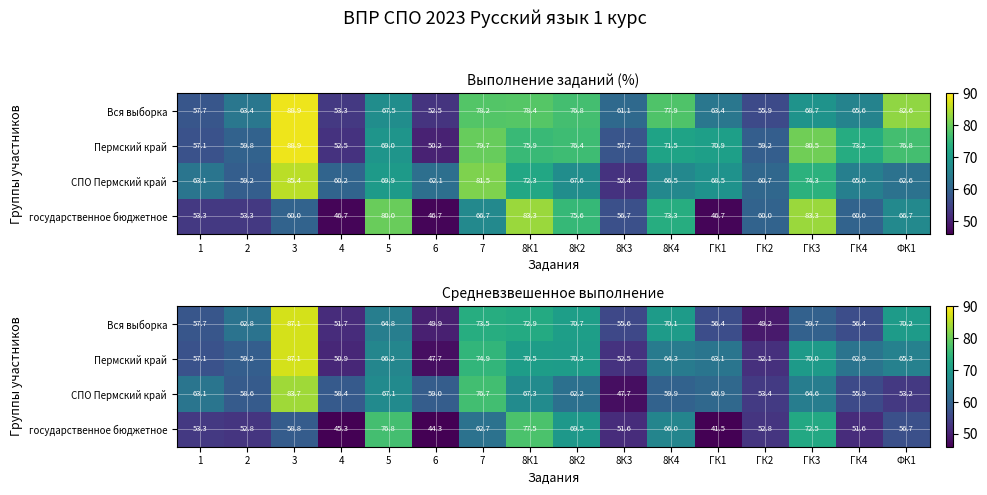

What is the minimum value for Вся выборка?

49.2